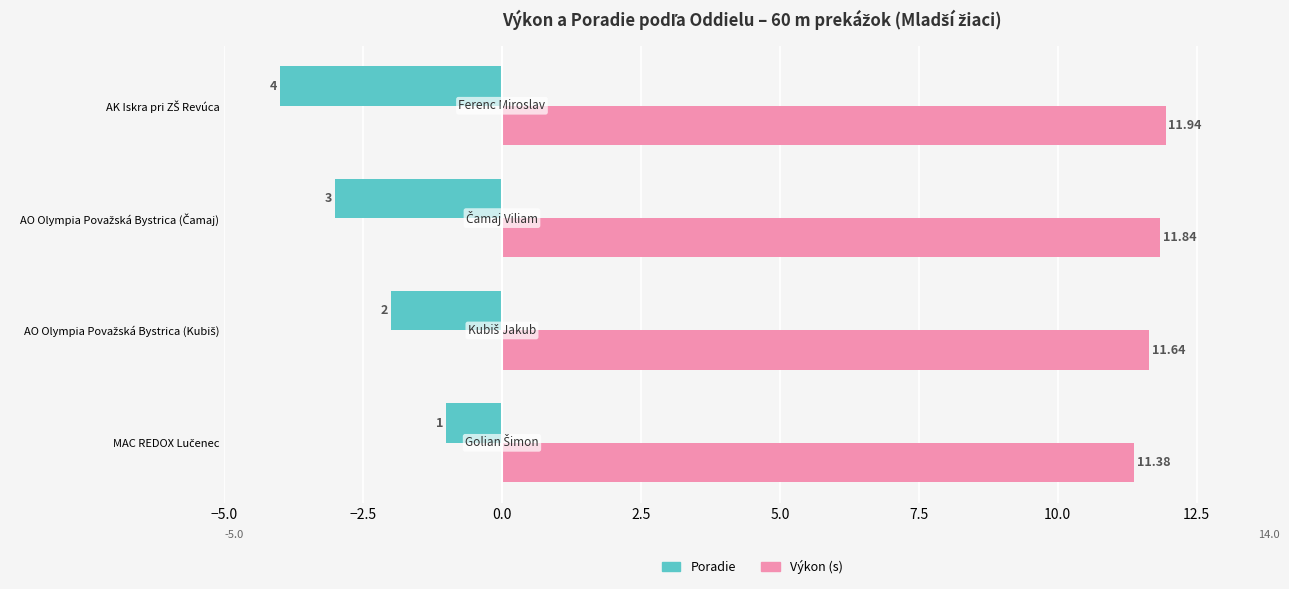

What are all the series names shown in the legend?

Poradie, Výkon (s)